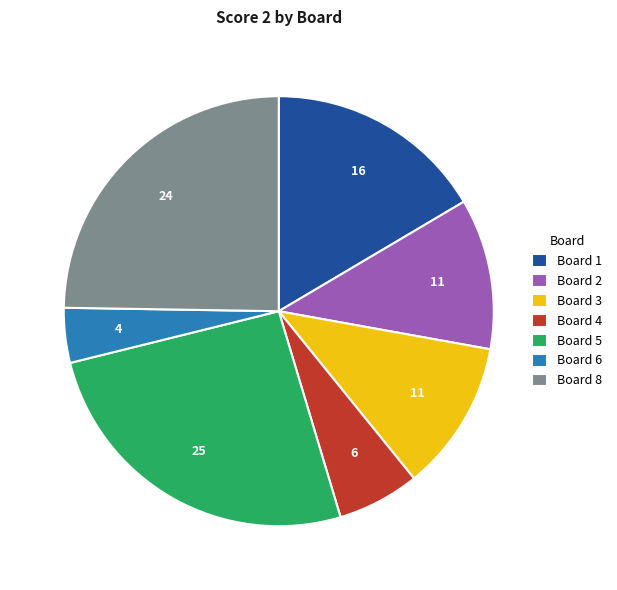

Approximately how many times larger is the value at Board 2 compared to Board 3?

1.0